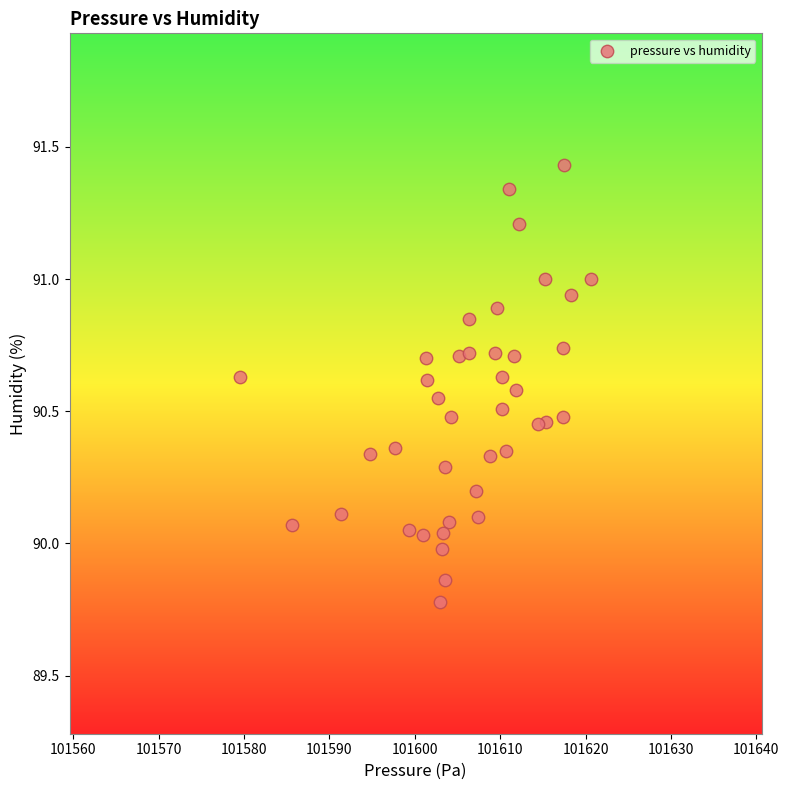

What is the range of X values (max minus min)?

41.1